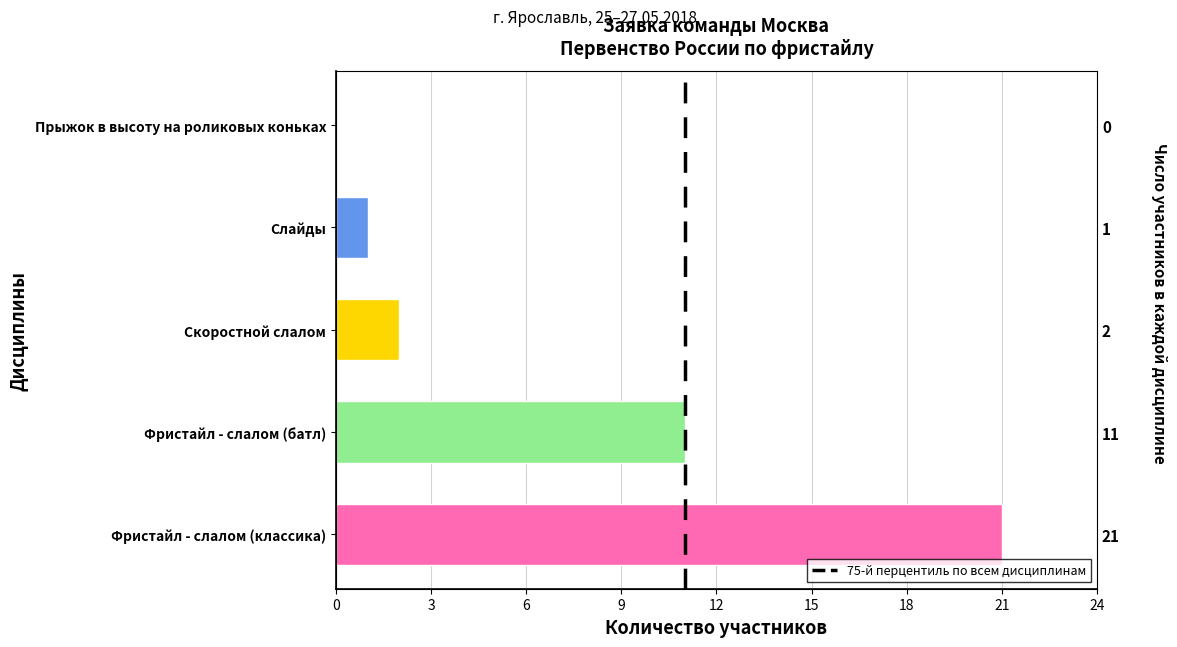

What is the sum of all values?

35